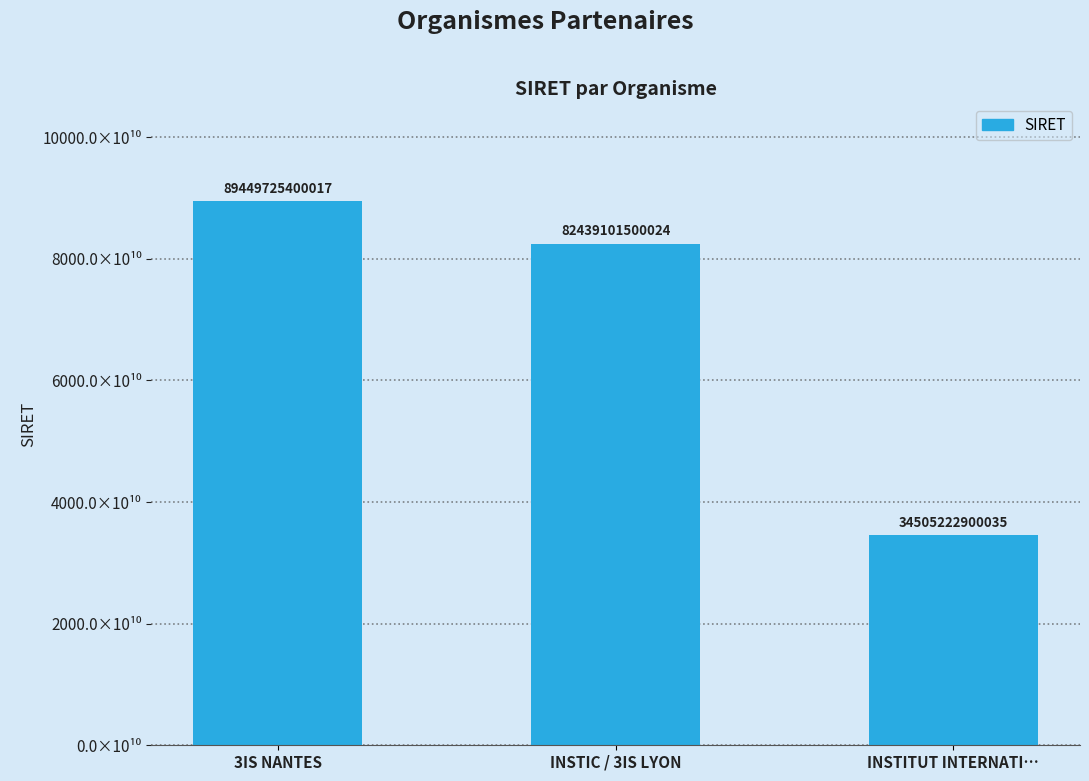

At which category does the chart reach its peak across all series?

3IS NANTES